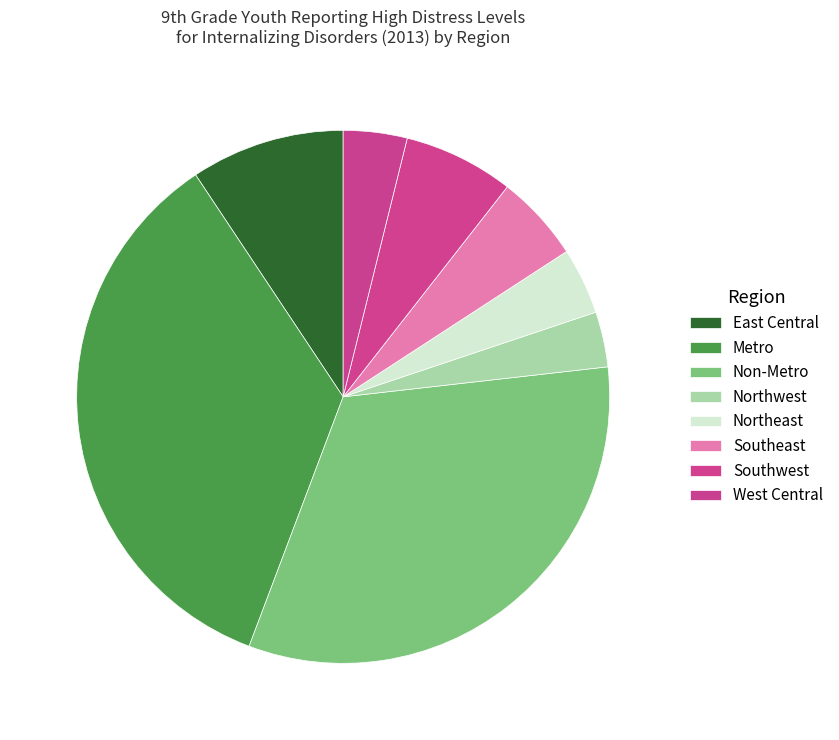

Count the number of slices in the pie.

8